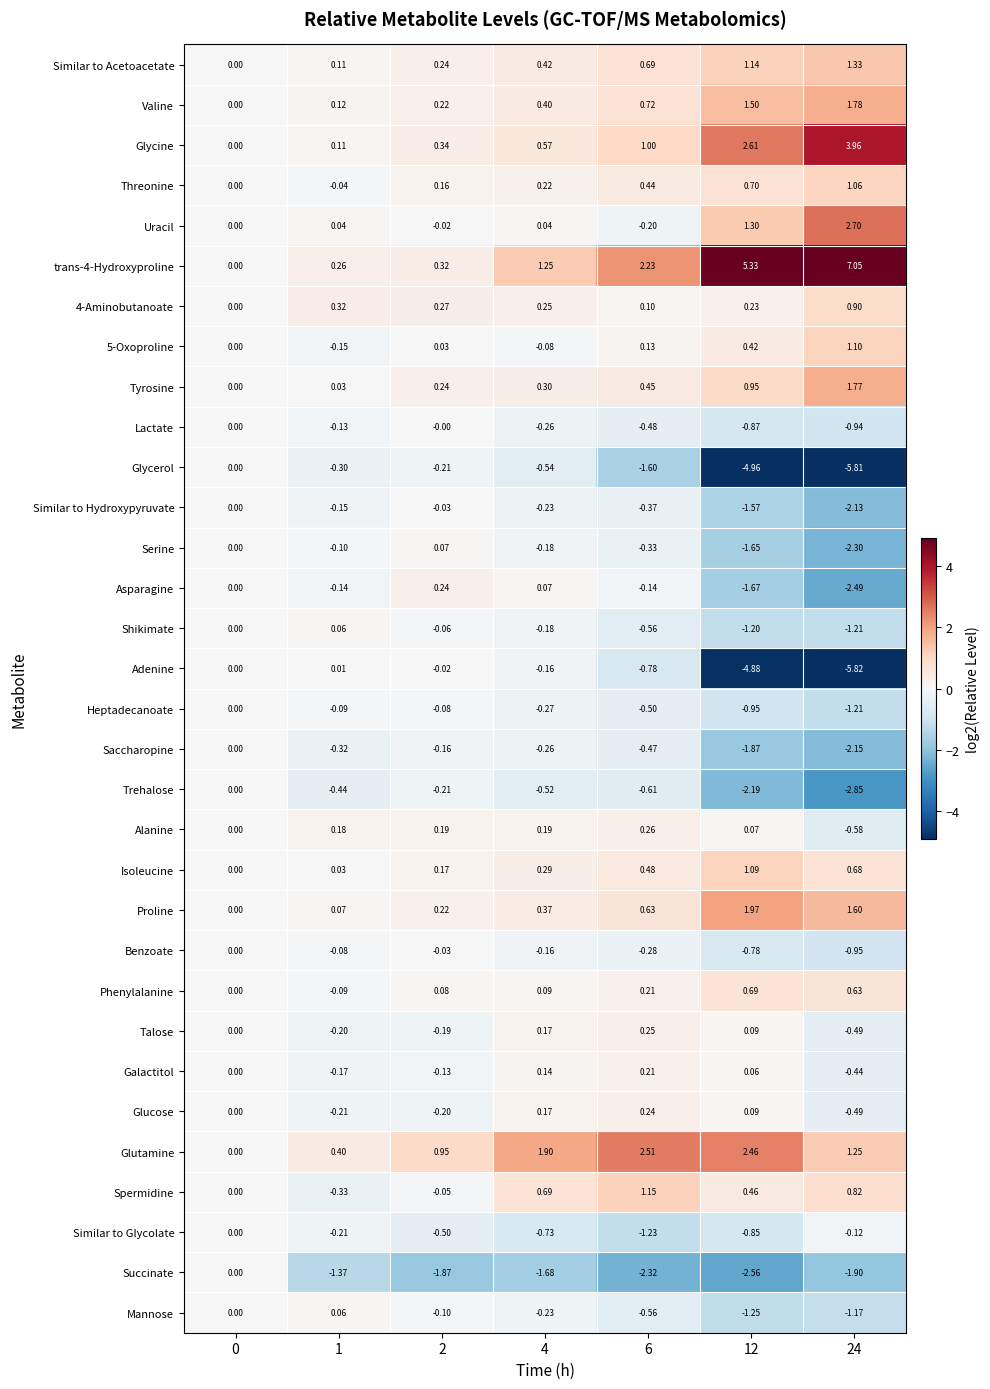

Which series changed the most between 1 and 2?

Glutamine